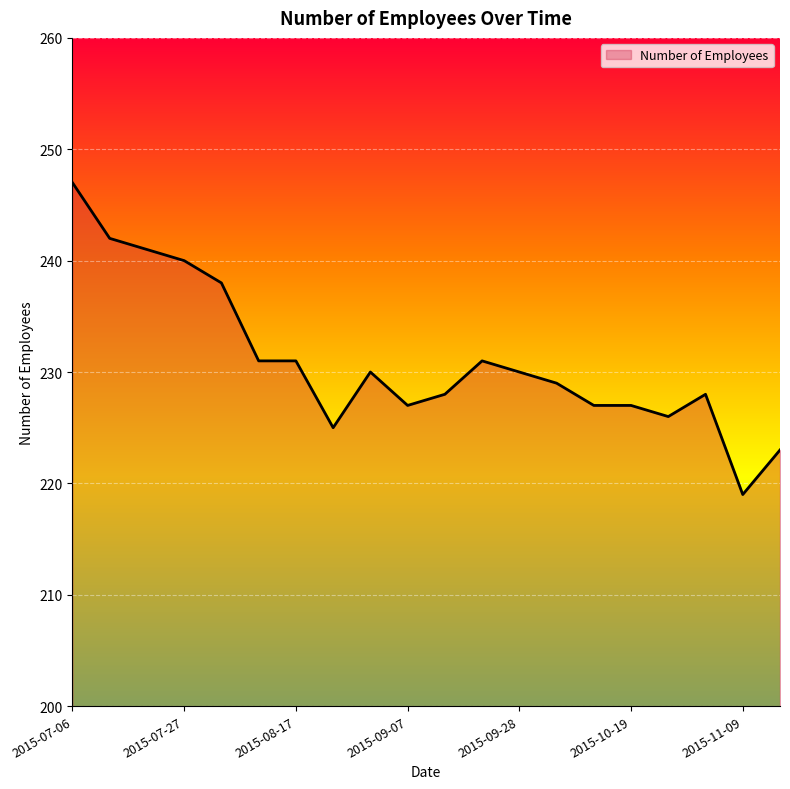

What is the difference between the maximum and minimum values?

28